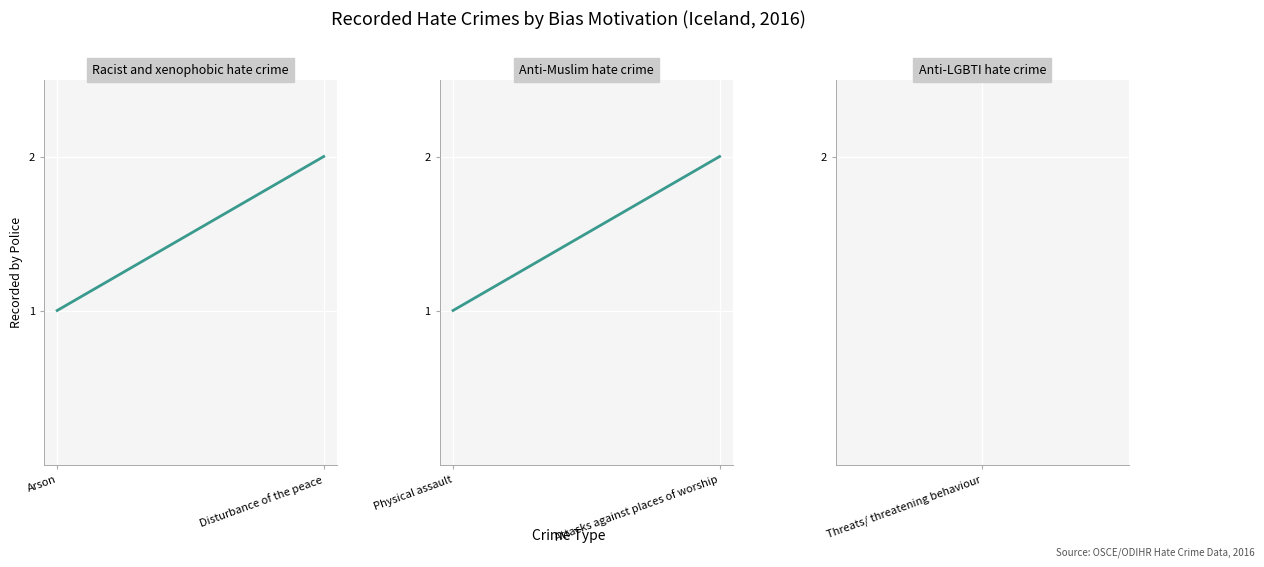

Between Disturbance of the peace and Arson, which is larger?

Disturbance of the peace